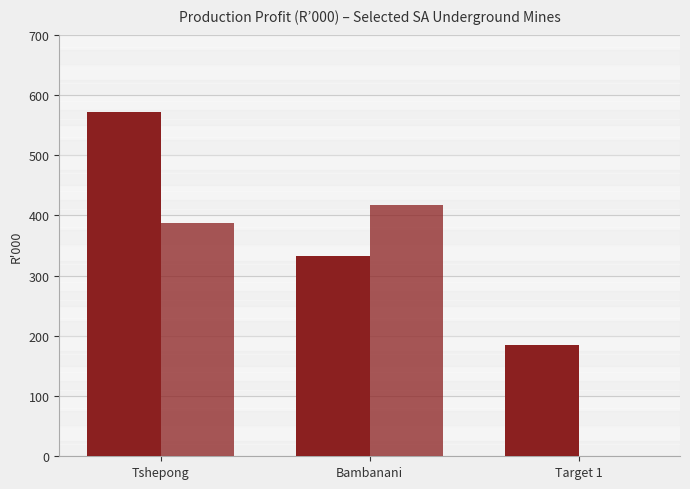

Between Bambanani and Target 1, which is larger?

Bambanani